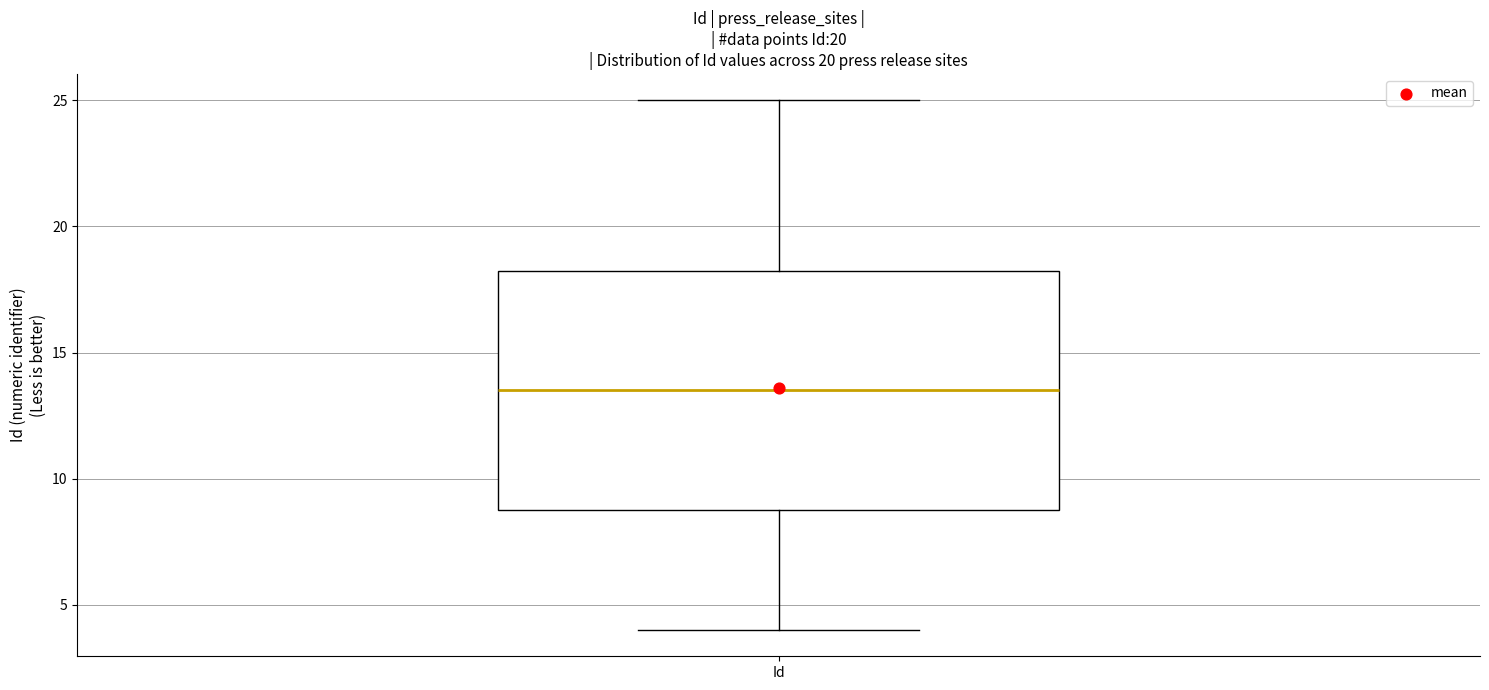

Where does the median line of the box for Id sit on the y-axis? The values are not printed on the chart, so give them approximately, as read against the axis.

13.5